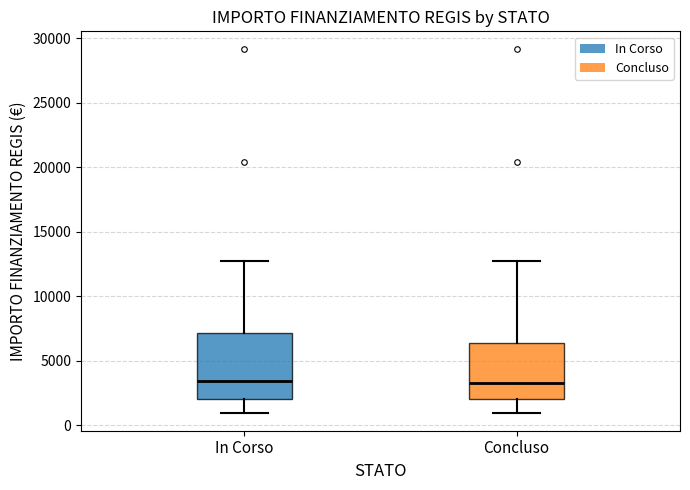

Which box is the tallest, from its lower edge to its upper edge?

In Corso